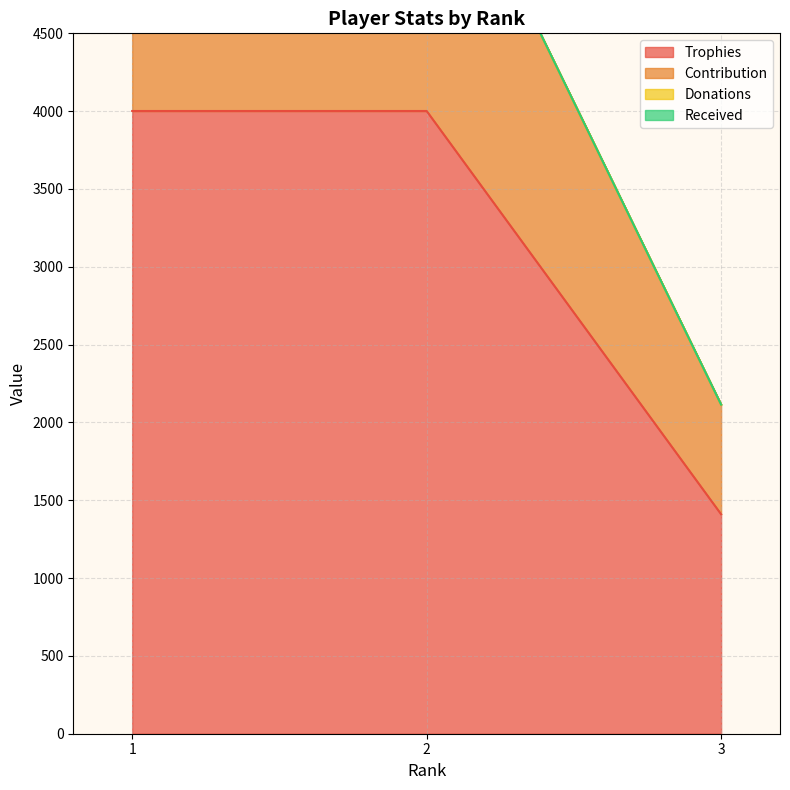

The Trophies series shows 903 at 3. True or false?

False